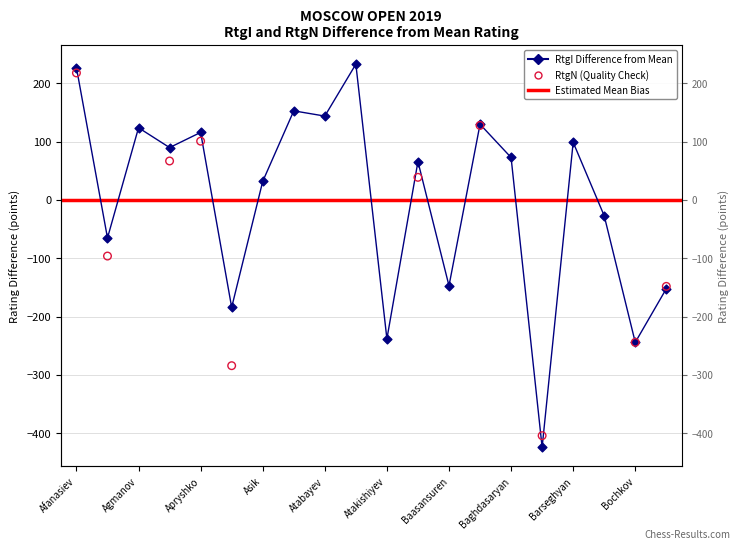

Approximately how many times larger is the value at Barseghyan Armen Ar. compared to Avalyan Artur?

1.5